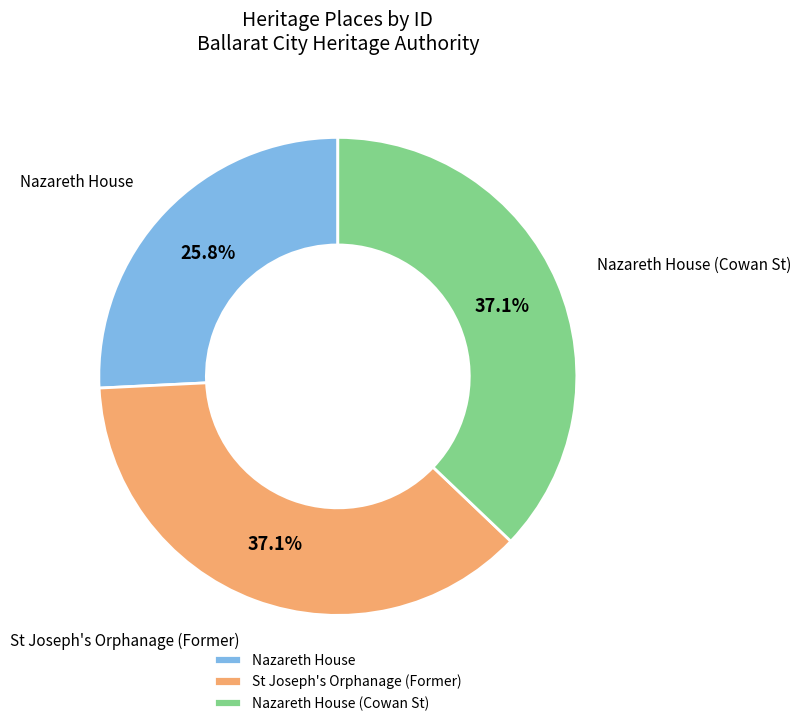

Between Nazareth House (Cowan St) and Nazareth House, which is larger?

Nazareth House (Cowan St)